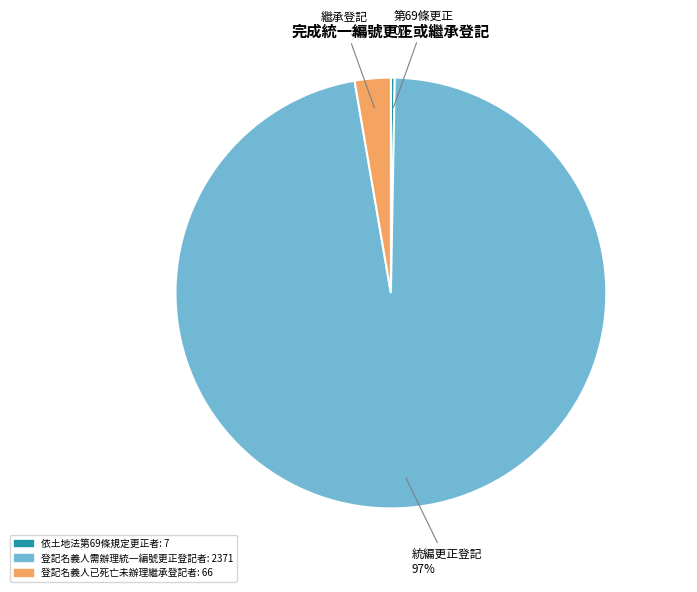

Is it true that 依土地法第69條規定更正者 is 10% of the pie?

False